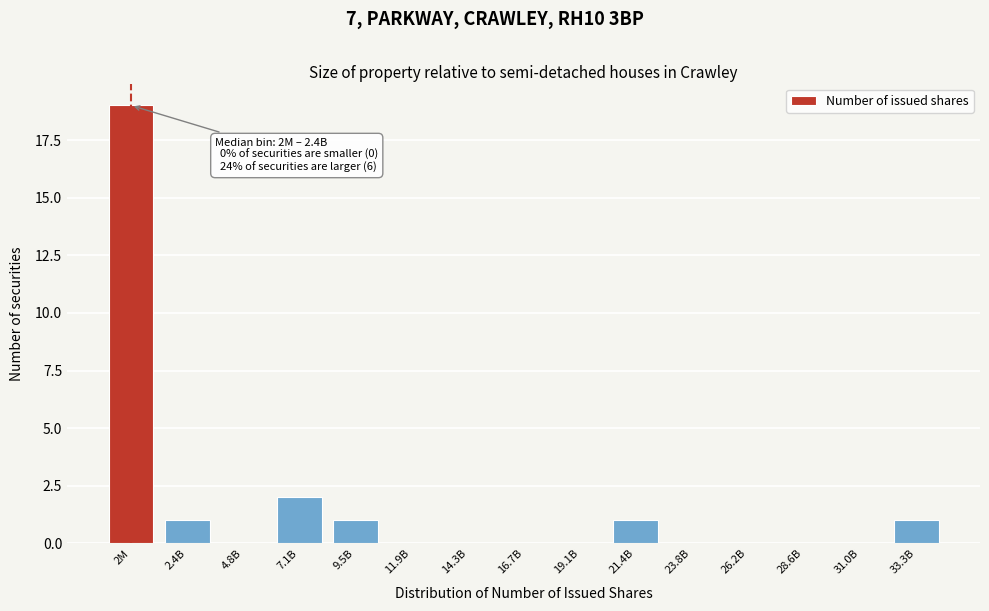

Reading left to right, transcribe all the data shown in this chart.

2M=19	2.4B=1	4.8B=0	7.1B=2	9.5B=1	11.9B=0	14.3B=0	16.7B=0	19.1B=0	21.4B=1	23.8B=0	26.2B=0	28.6B=0	31.0B=0	33.3B=1